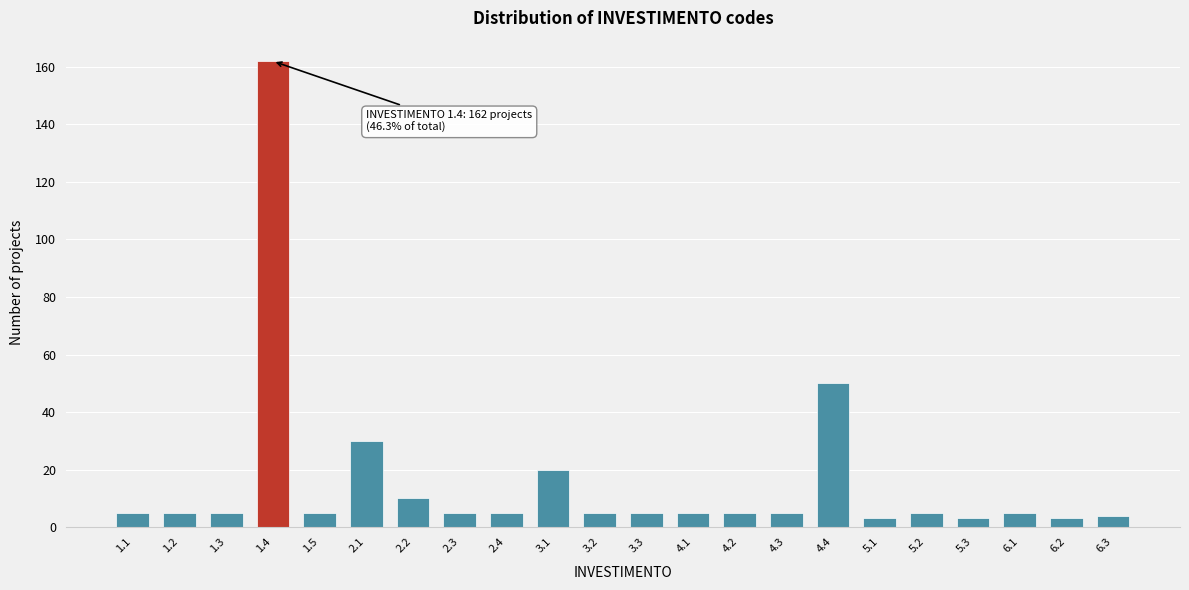

Reading right to left, extract all data points from this chart.

6.3=4	6.2=3	6.1=5	5.3=3	5.2=5	5.1=3	4.4=50	4.3=5	4.2=5	4.1=5	3.3=5	3.2=5	3.1=20	2.4=5	2.3=5	2.2=10	2.1=30	1.5=5	1.4=162	1.3=5	1.2=5	1.1=5